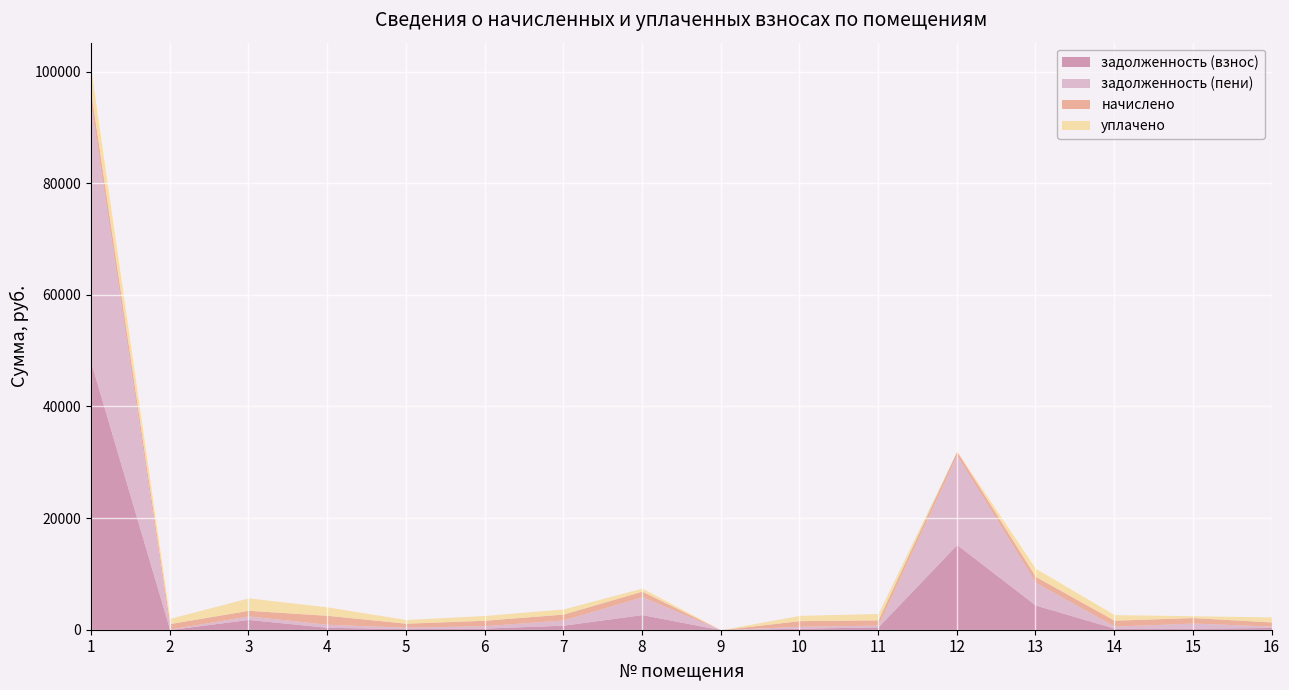

How many values in the задолженность (пени) series exceed 536?

8